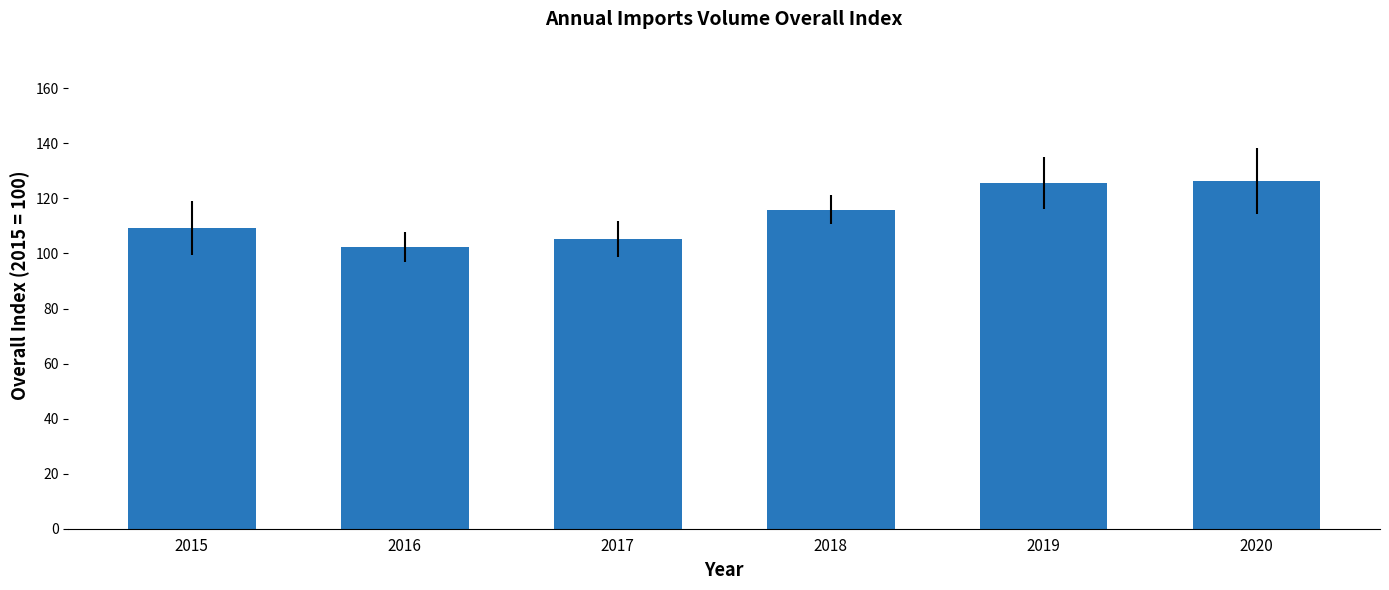

The value at 2018 is 115.9. True or false?

True